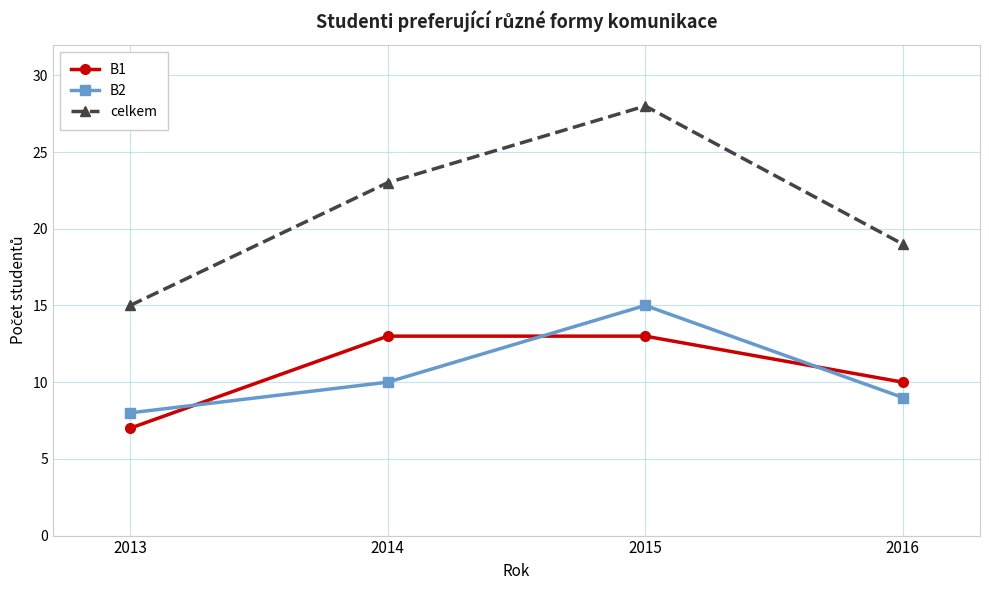

True or false: B2 and celkem intersect in this chart.

False